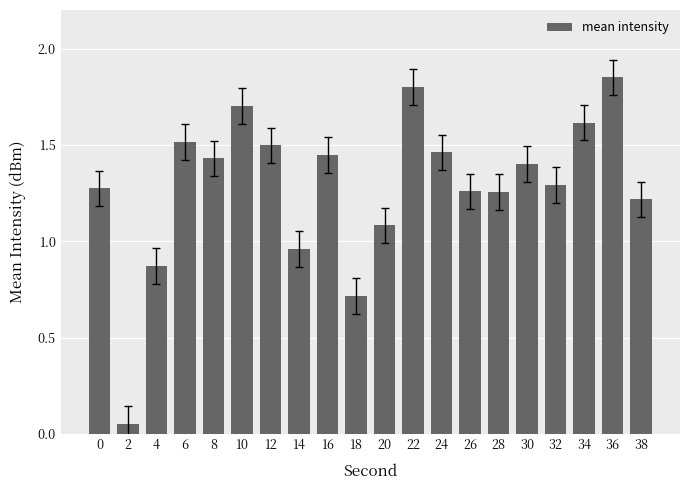

What is the value of the 18th bar from the left?

1.6